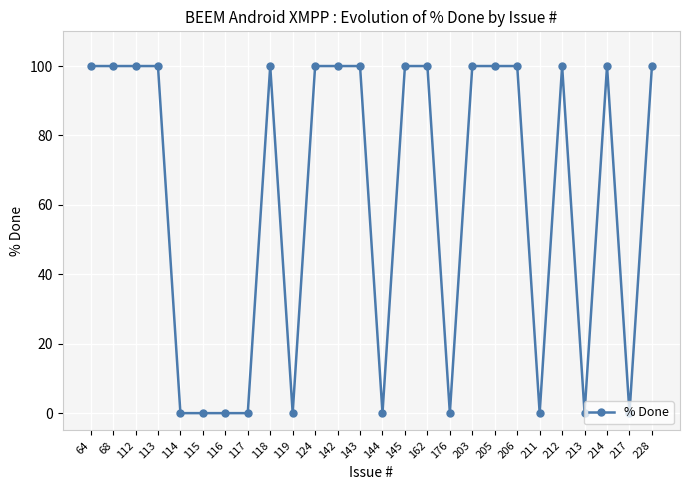

Reading left to right, list all the values displayed in this chart.

64=100	68=100	112=100	113=100	114=0	115=0	116=0	117=0	118=100	119=0	124=100	142=100	143=100	144=0	145=100	162=100	176=0	203=100	205=100	206=100	211=0	212=100	213=0	214=100	217=0	228=100